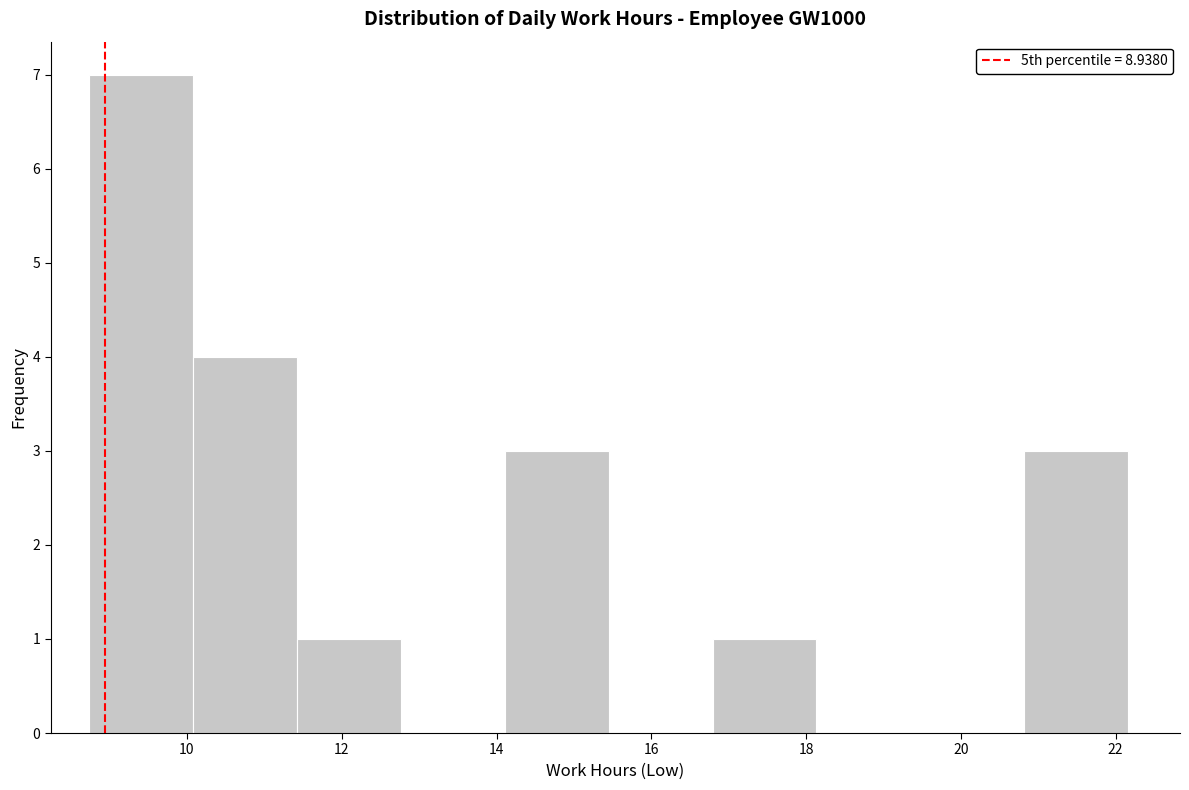

Reading left to right, list every bar in this chart as the range it spans on the x-axis followed by its height. Neither the bar edges nor the heights are printed on the chart, so give them approximately, as read against the axes.

8.8 to 10.0: 7
10.0 to 11.4: 4
11.4 to 12.8: 1
12.8 to 14.2: 0
14.2 to 15.4: 3
15.4 to 16.8: 0
16.8 to 18.2: 1
18.2 to 19.4: 0
19.4 to 20.8: 0
20.8 to 22.2: 3